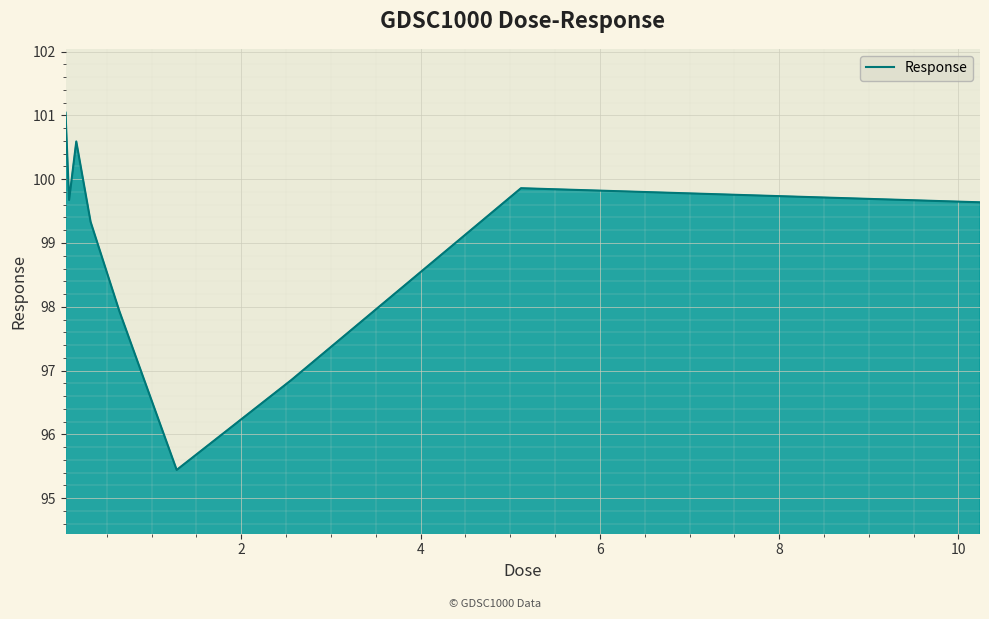

How many series are shown in this chart?

1